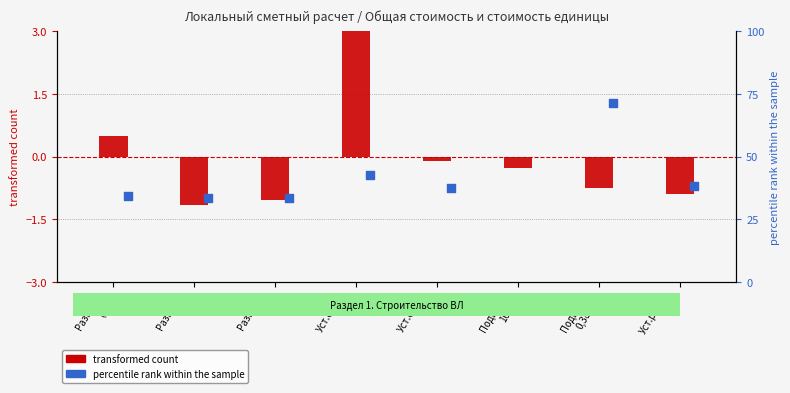

Which series has the widest spread of Y values?

transformed count